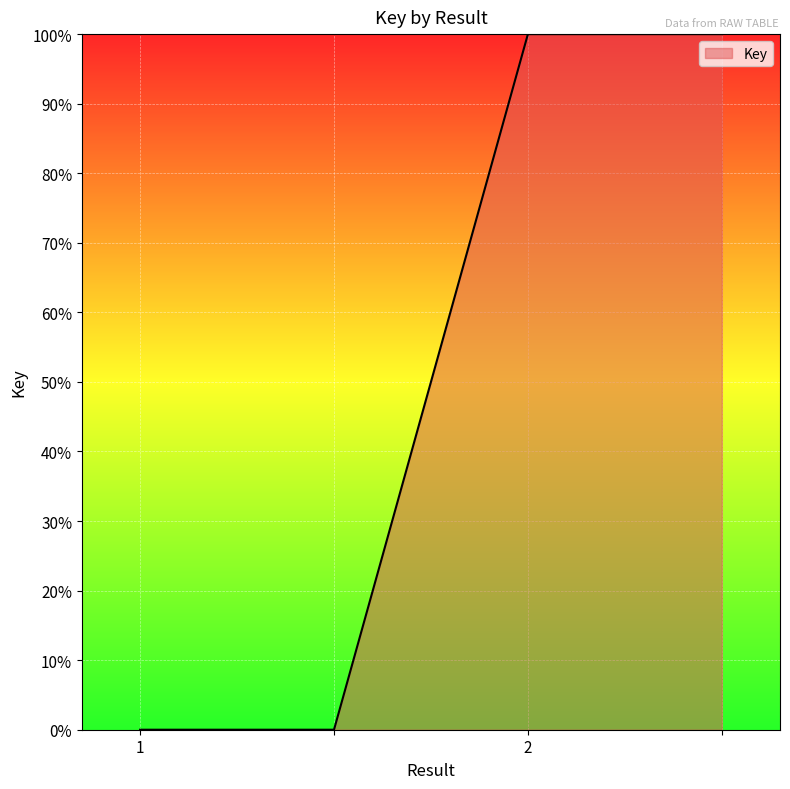

What is the greatest value displayed?

100